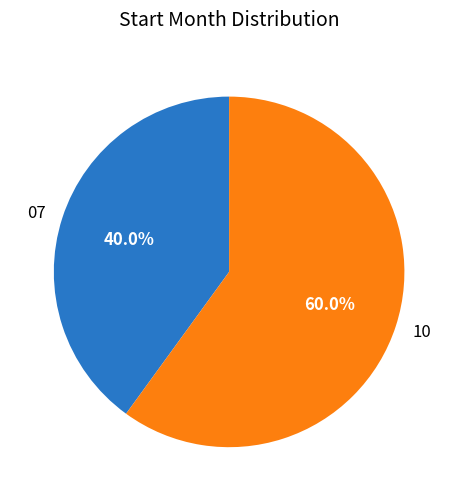

To the nearest percent, what percentage of the pie is 07?

40%